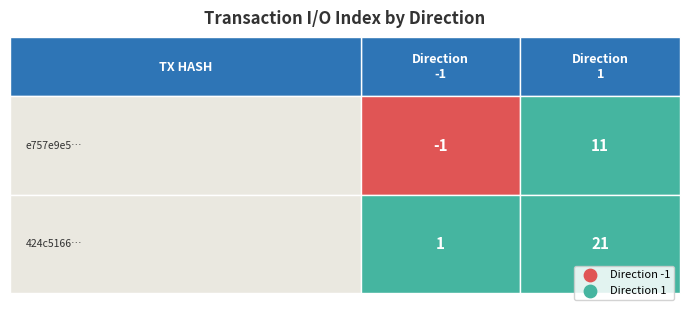

True or false: 424c5166180580f78331039d1d0074a0854cf84 has a value of 1 at 0.

True